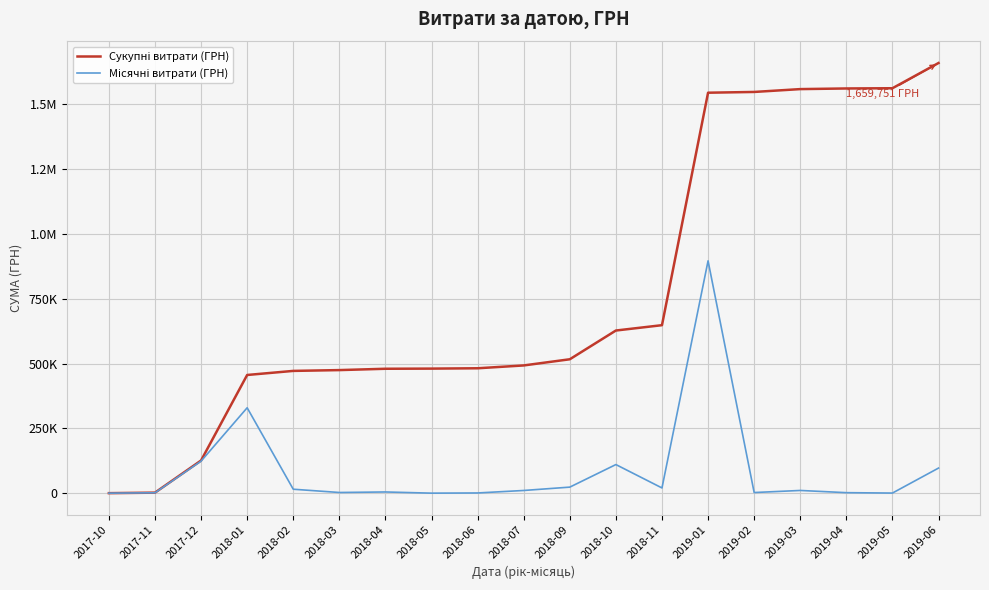

Does the chart display data point markers on the line(s)?

No